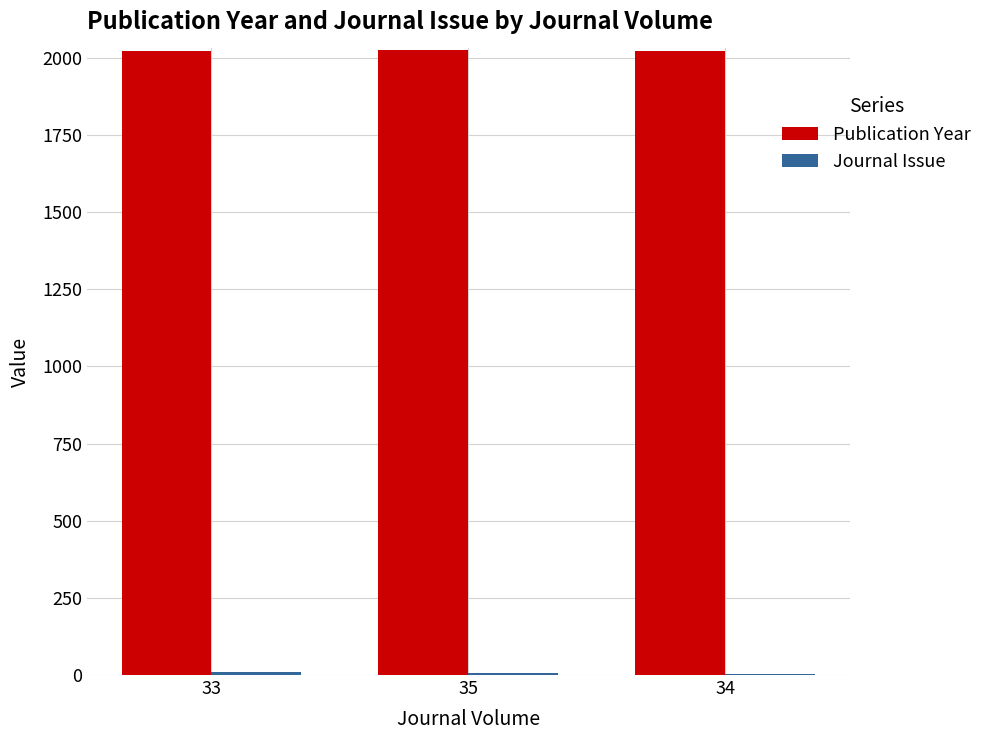

What is the highest value of the Publication Year series?

2024